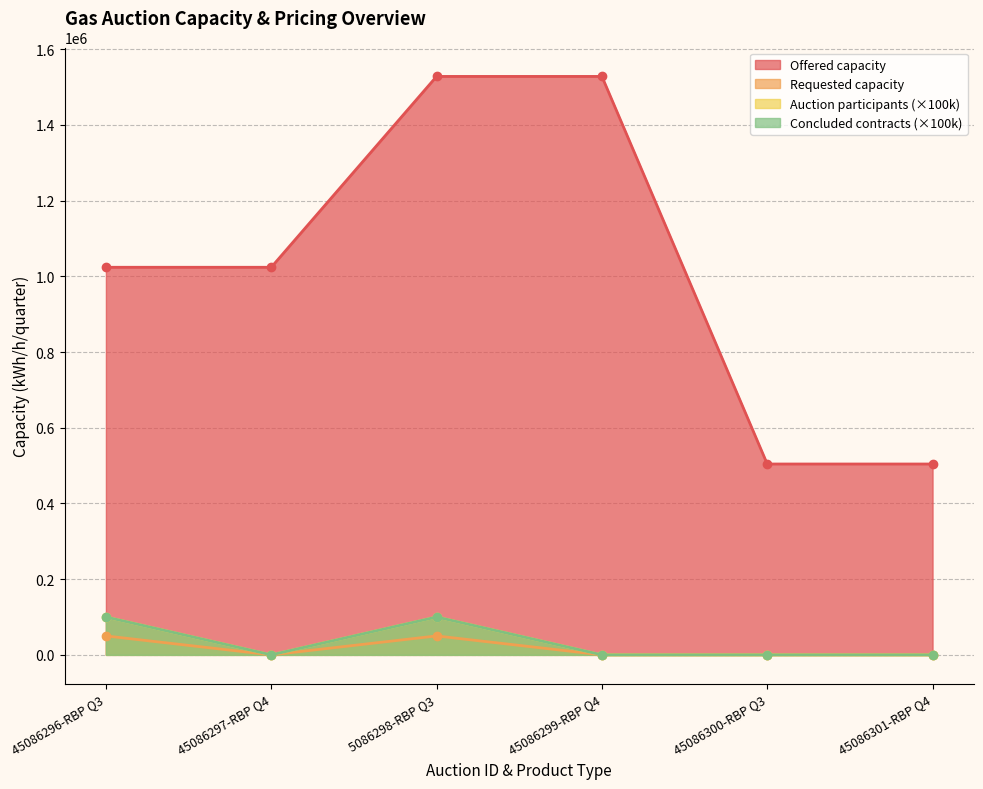

Does the chart display data point markers on the line(s)?

Yes